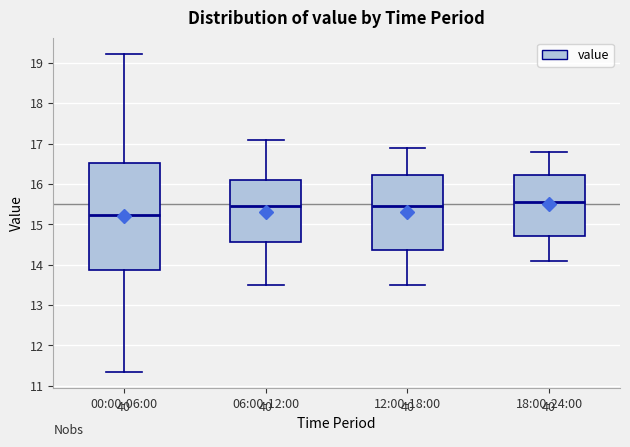

Reading left to right, transcribe this box plot: for each box, give where its median line is, the range the box spans, and where its two whiskers end, as read against the y-axis. The values are not printed on the chart, so give them approximately, as read against the axis.

00:00-06:00: median 15.2, box 13.9 to 16.5, whiskers 11.3 to 19.2
06:00-12:00: median 15.5, box 14.6 to 16.1, whiskers 13.5 to 17.1
12:00-18:00: median 15.5, box 14.4 to 16.2, whiskers 13.5 to 16.9
18:00-24:00: median 15.6, box 14.7 to 16.2, whiskers 14.1 to 16.8